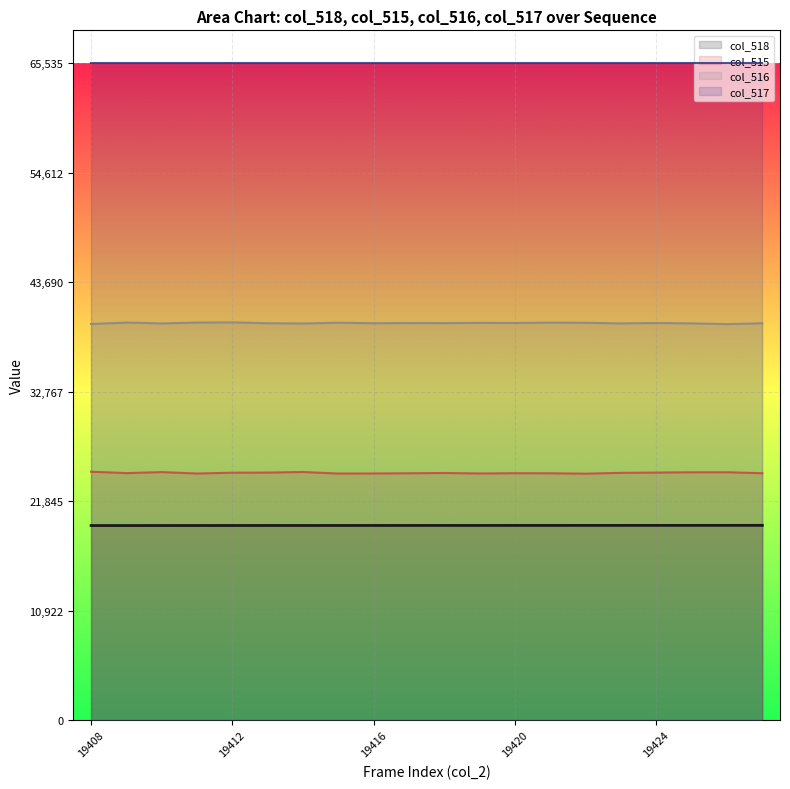

Which series has the largest total across all categories?

col_517